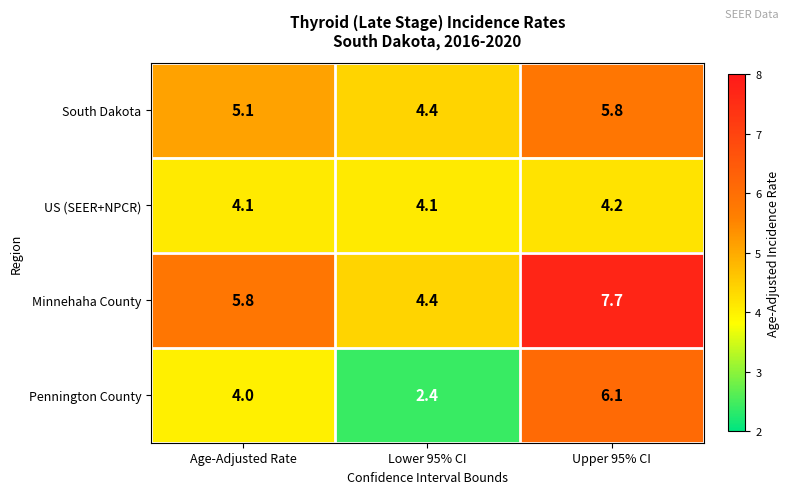

At which label is Pennington County closest to 4?

Age-Adjusted Rate